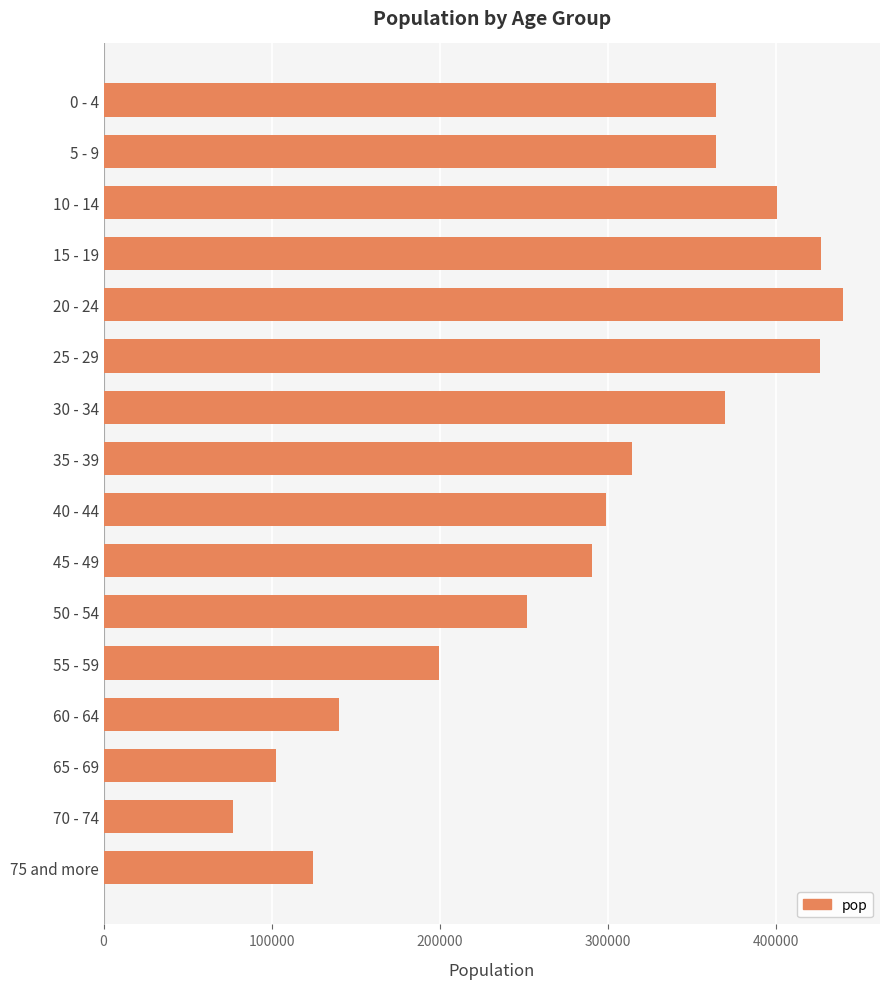

What is the sum of the values at 40 - 44 and 60 - 64?

439160